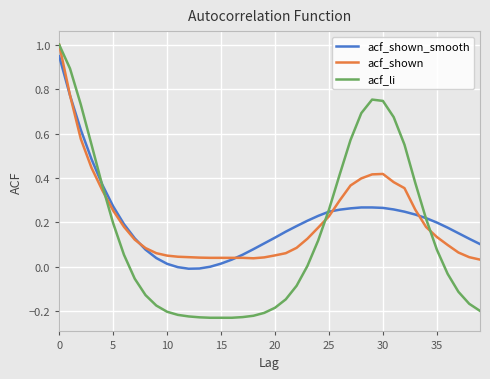

Which series has the widest spread of values?

acf_li